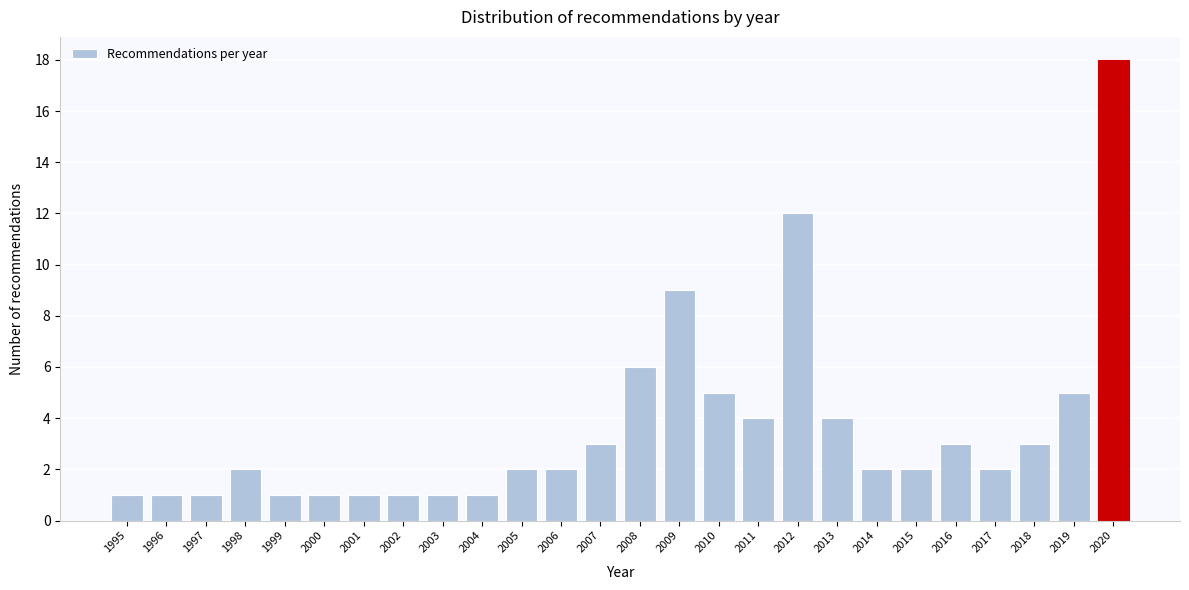

Reading right to left, list all the values displayed in this chart.

2020=18	2019=5	2018=3	2017=2	2016=3	2015=2	2014=2	2013=4	2012=12	2011=4	2010=5	2009=9	2008=6	2007=3	2006=2	2005=2	2004=1	2003=1	2002=1	2001=1	2000=1	1999=1	1998=2	1997=1	1996=1	1995=1